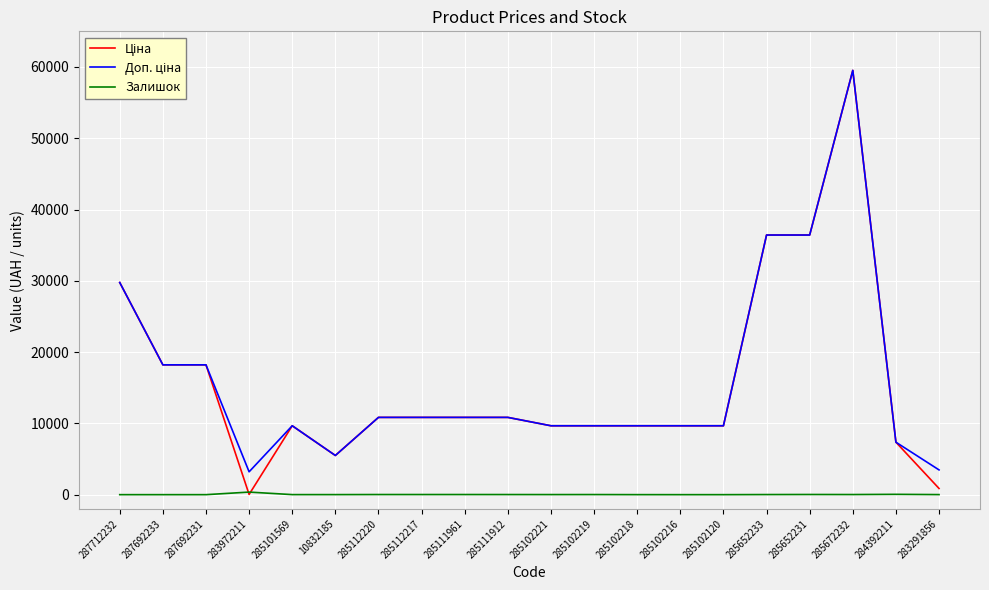

What is the maximum value shown in the chart?

59523.0